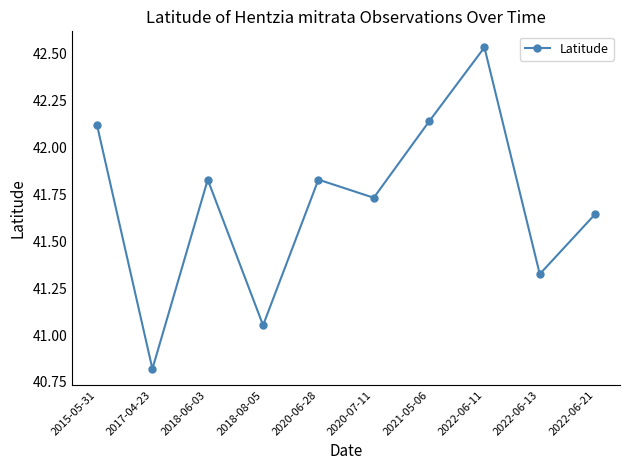

What is the difference between the values at 2021-05-06 and 2022-06-13?

0.8